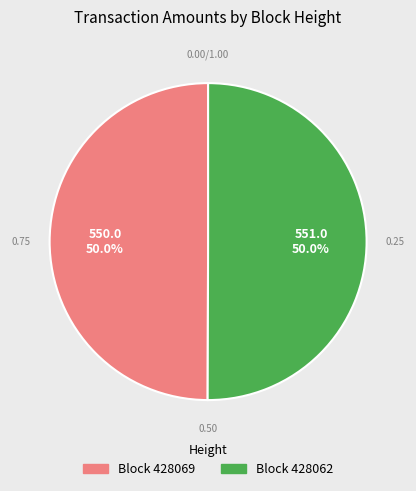

Which category has the biggest portion of the pie?

428062